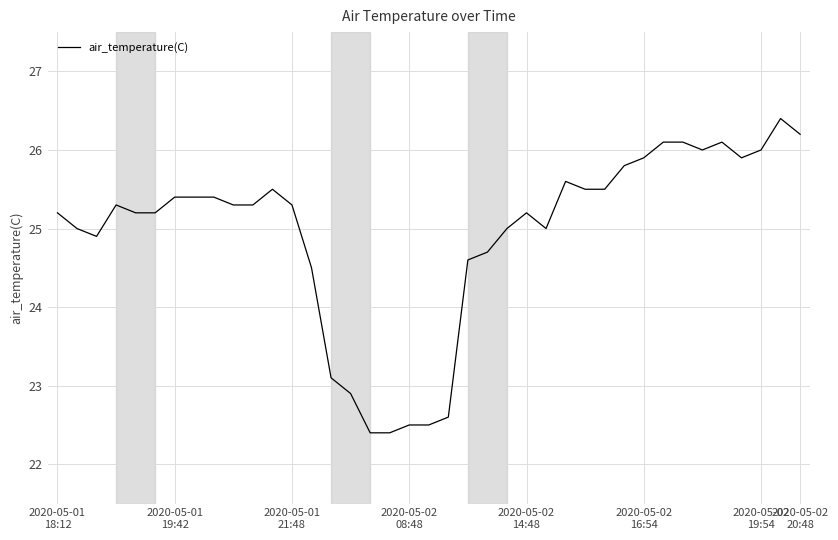

What is the difference between the maximum and minimum values?

4.0